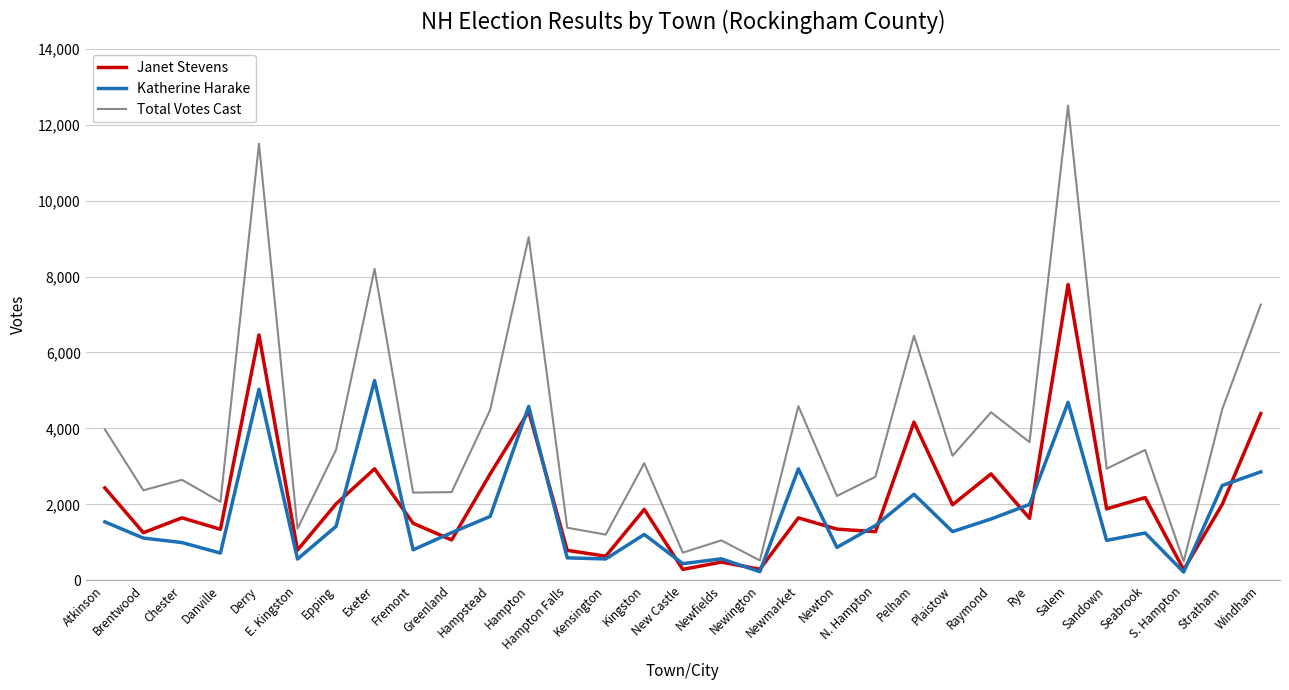

The Katherine Harake series shows 328 at Sandown. True or false?

False